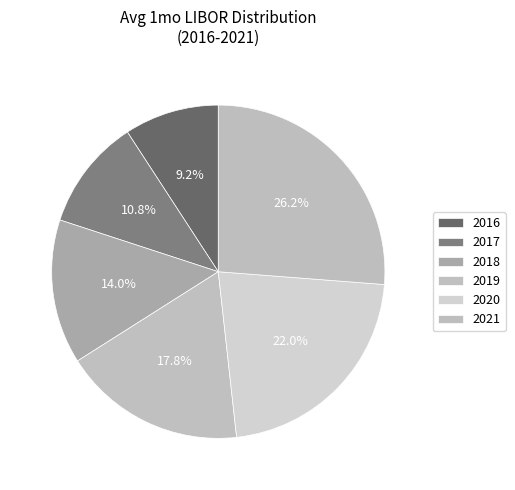

How many segments does this pie chart have?

6